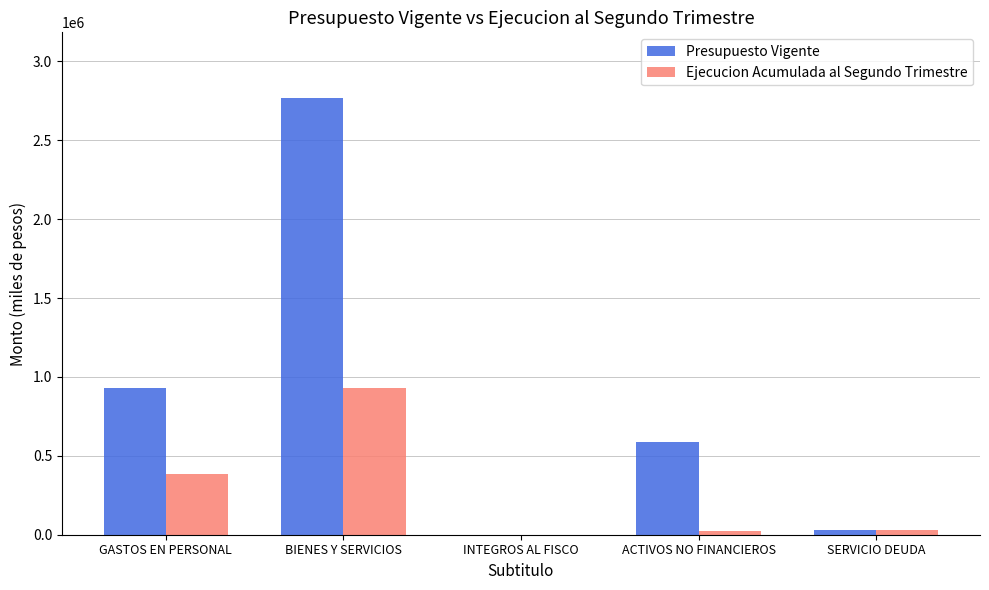

Between ACTIVOS NO FINANCIEROS and SERVICIO DEUDA, which series saw the biggest shift?

Presupuesto Vigente